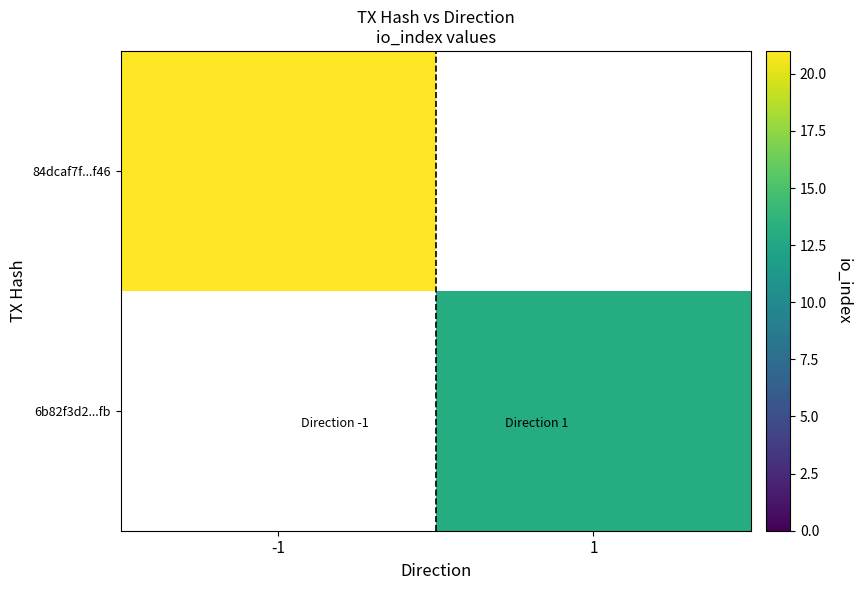

How many distinct data groups are displayed?

2